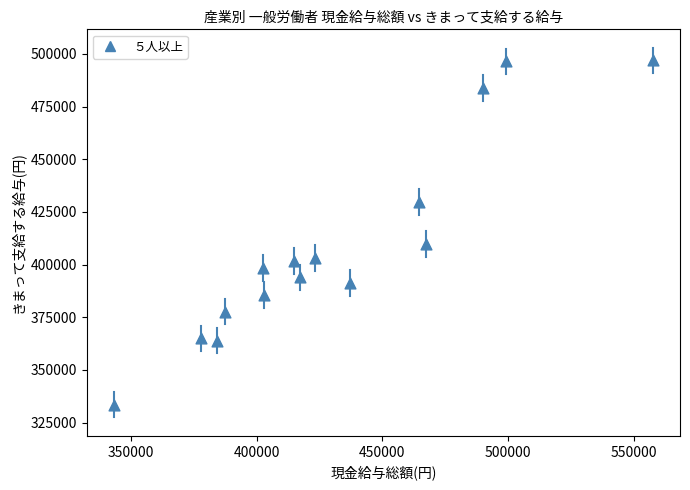

What is the range of Y values (max minus min)?

163409